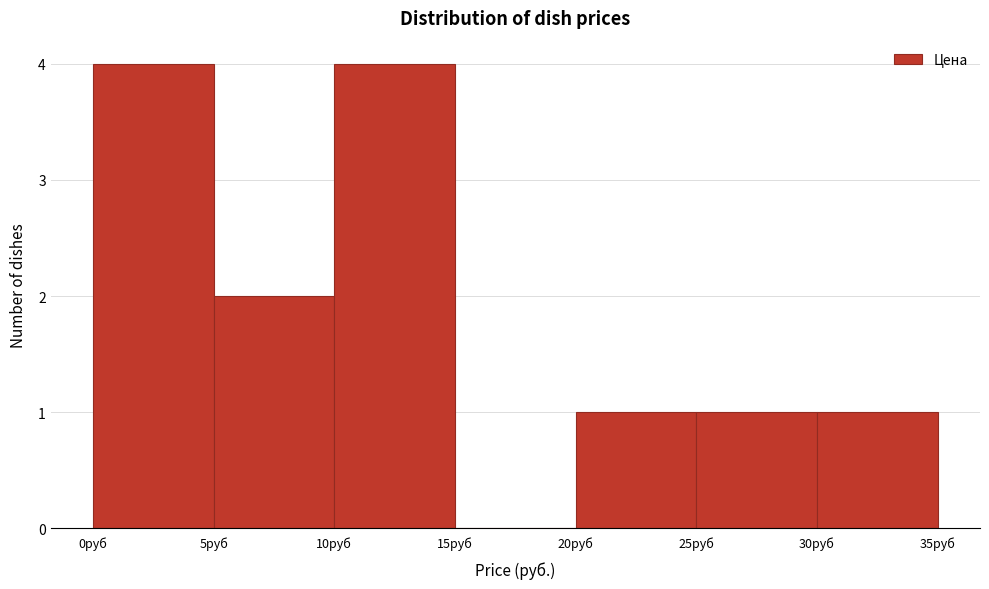

Reading left to right, transcribe this chart: for each bar, give the range it covers on the x-axis and its height. The values are not printed on the chart, so give them approximately, as read against the axis.

0 to 5: 4
5 to 10: 2
10 to 15: 4
15 to 20: 0
20 to 25: 1
25 to 30: 1
30 to 35: 1